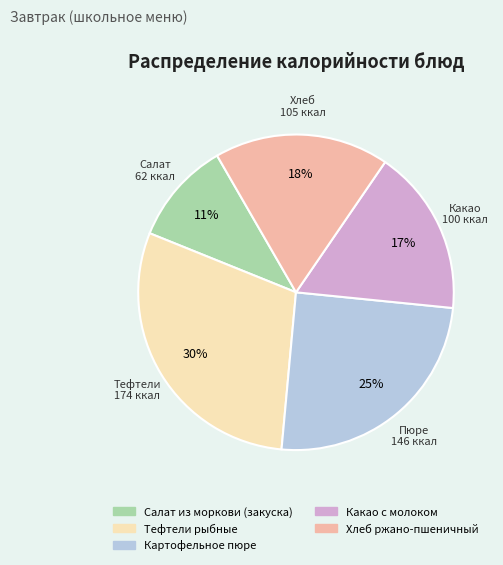

True or false: Какао с молоком accounts for 17% of the total.

True